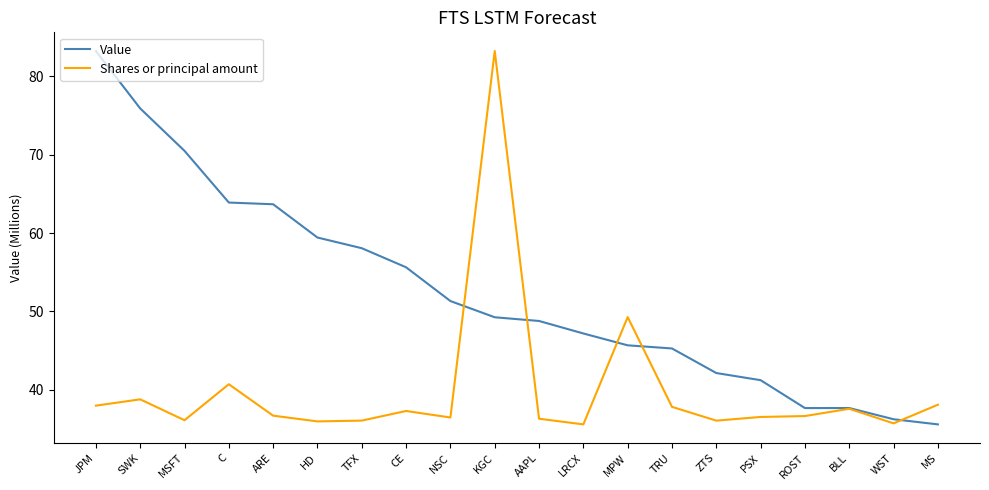

What position from the right is MPW?

8